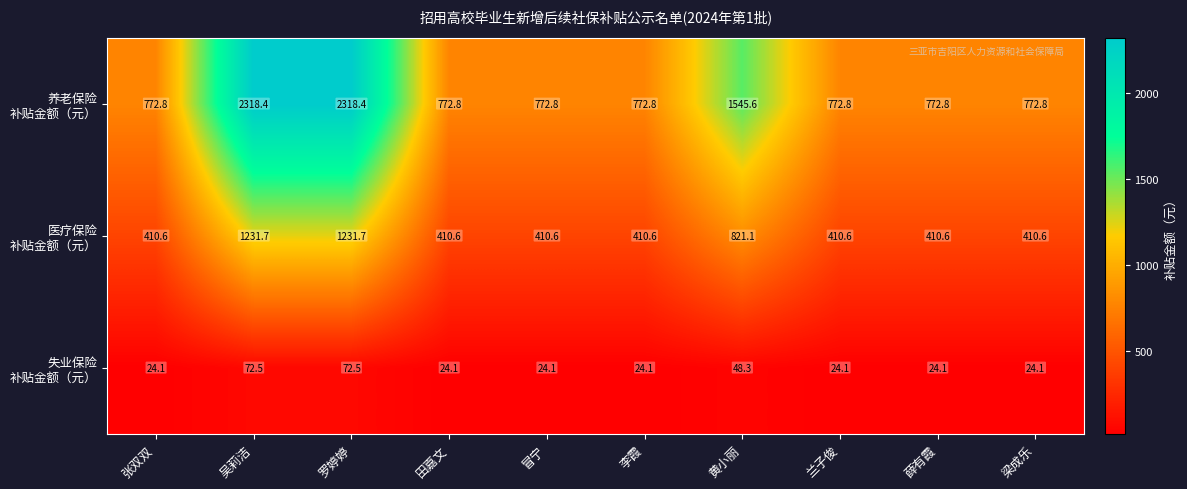

What is the total value across all series at 梁成乐?

1207.5